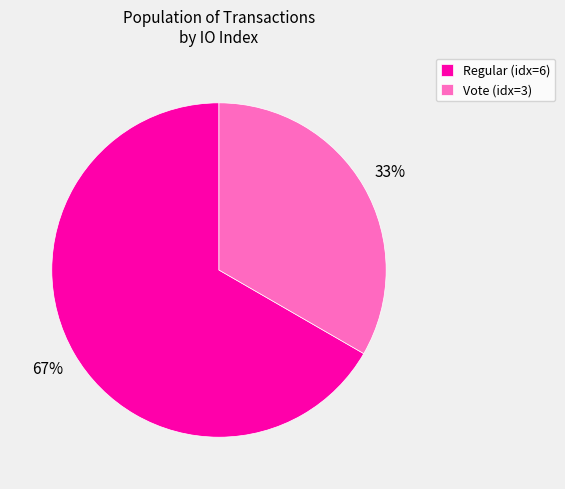

What is the smallest slice in the pie chart?

Vote (idx=3)